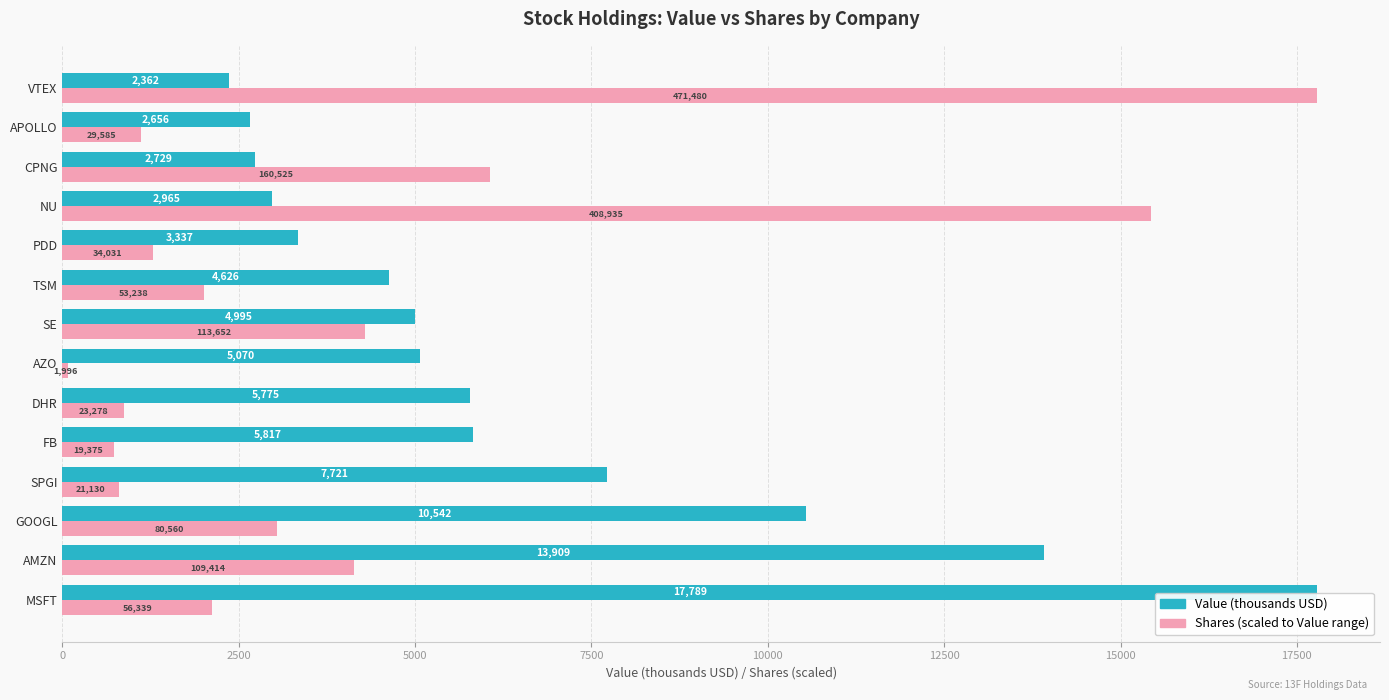

What is the smallest value displayed?

75.3